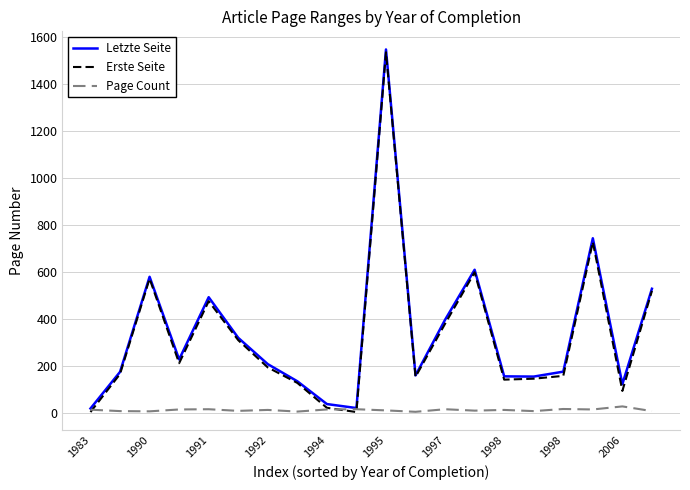

What is the maximum value for Letzte Seite?

1549